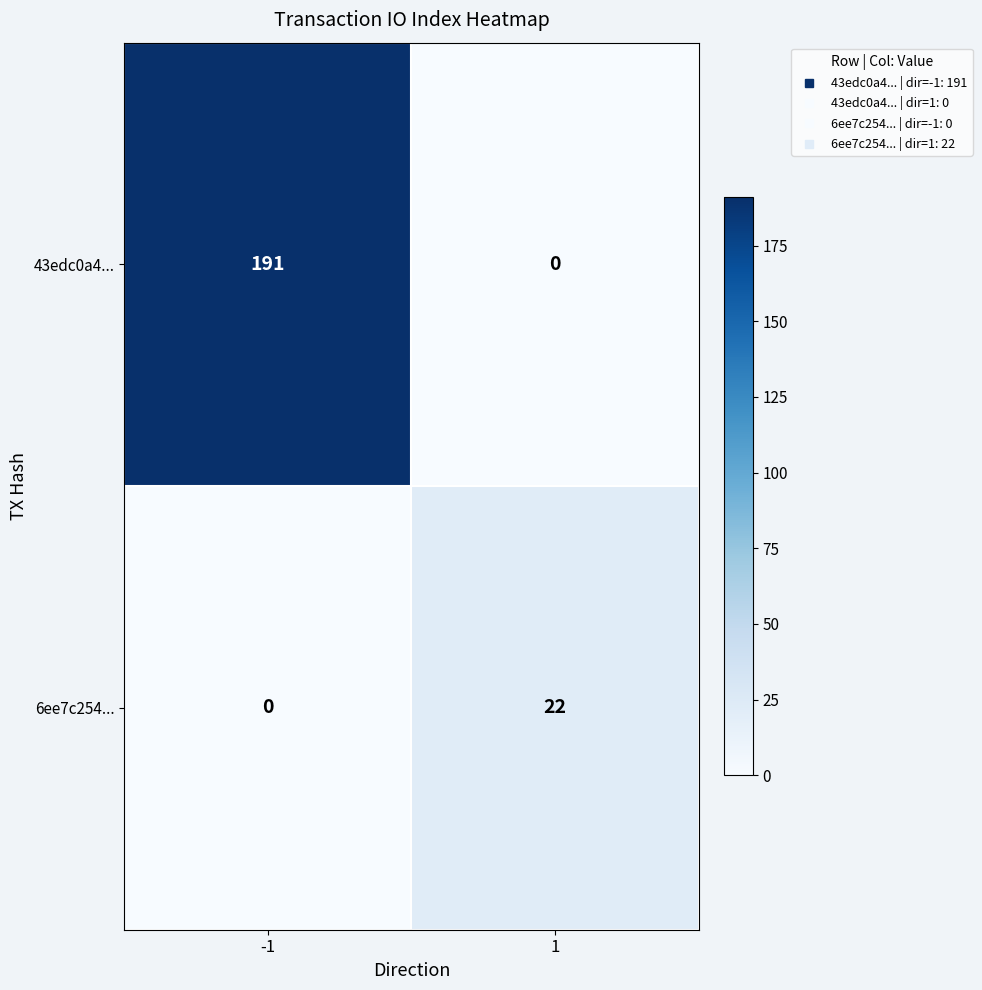

The 6ee7c254... series shows 0 at -1. True or false?

True